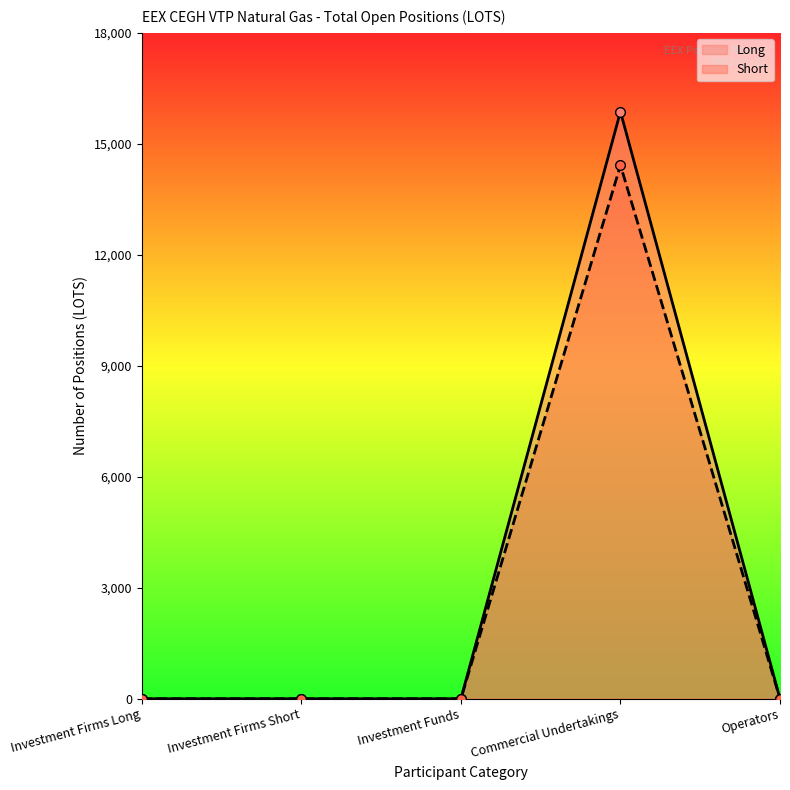

Which series has the largest total across all categories?

Long